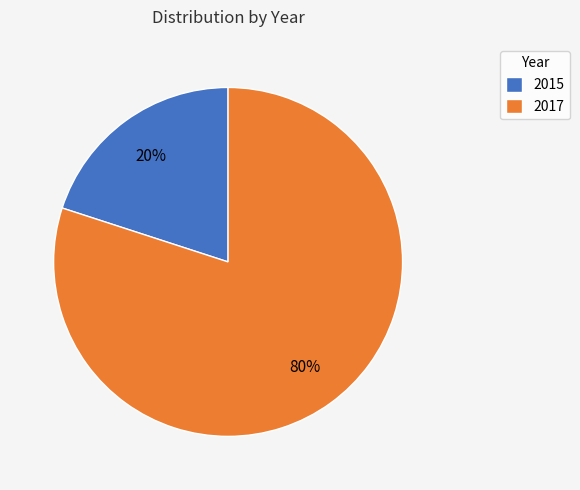

Is the sum of 2015 and 2017 greater than half?

Yes